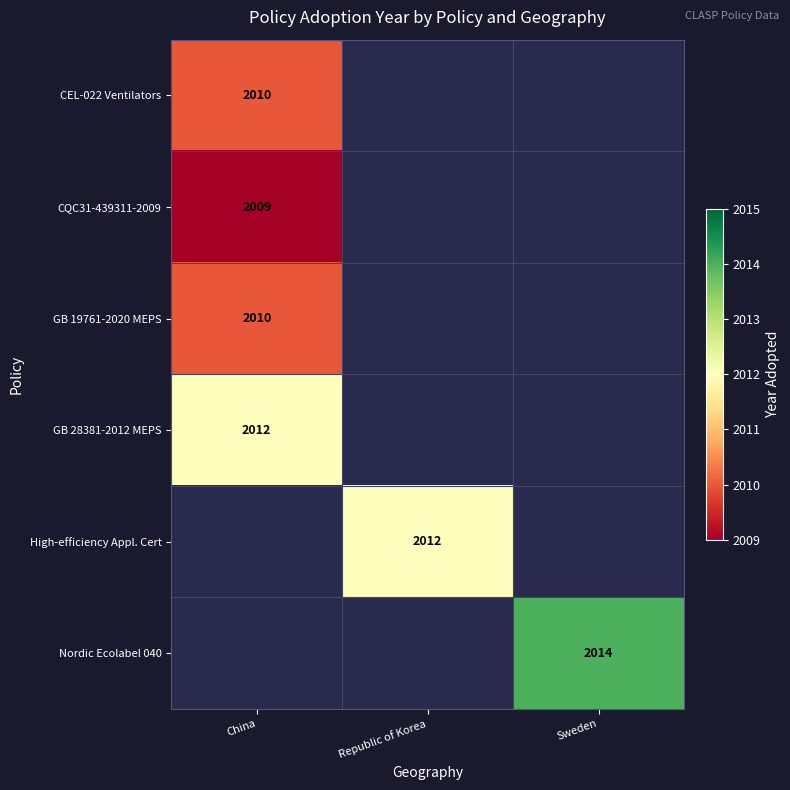

What is the spread (max minus min) of values at China?

3.0